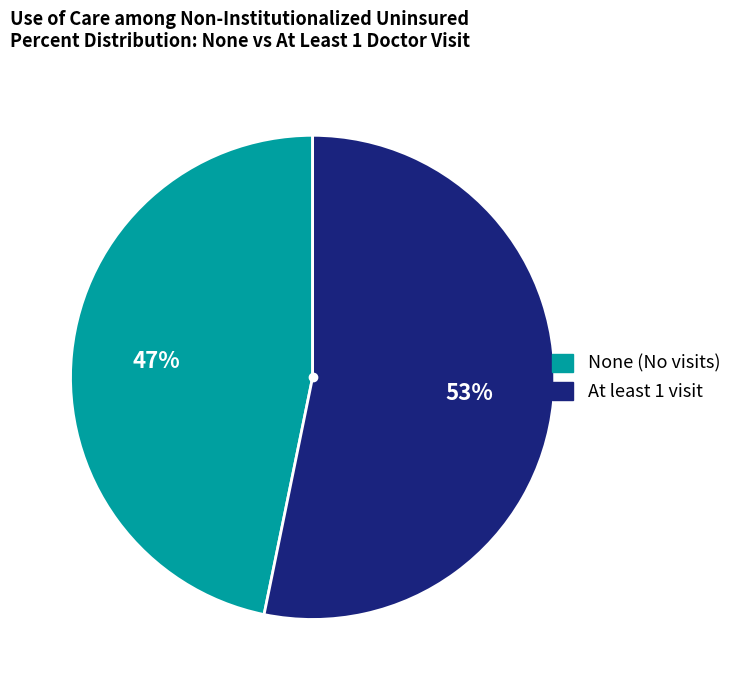

Approximately how many times larger is the value at At least 1 compared to None?

1.1